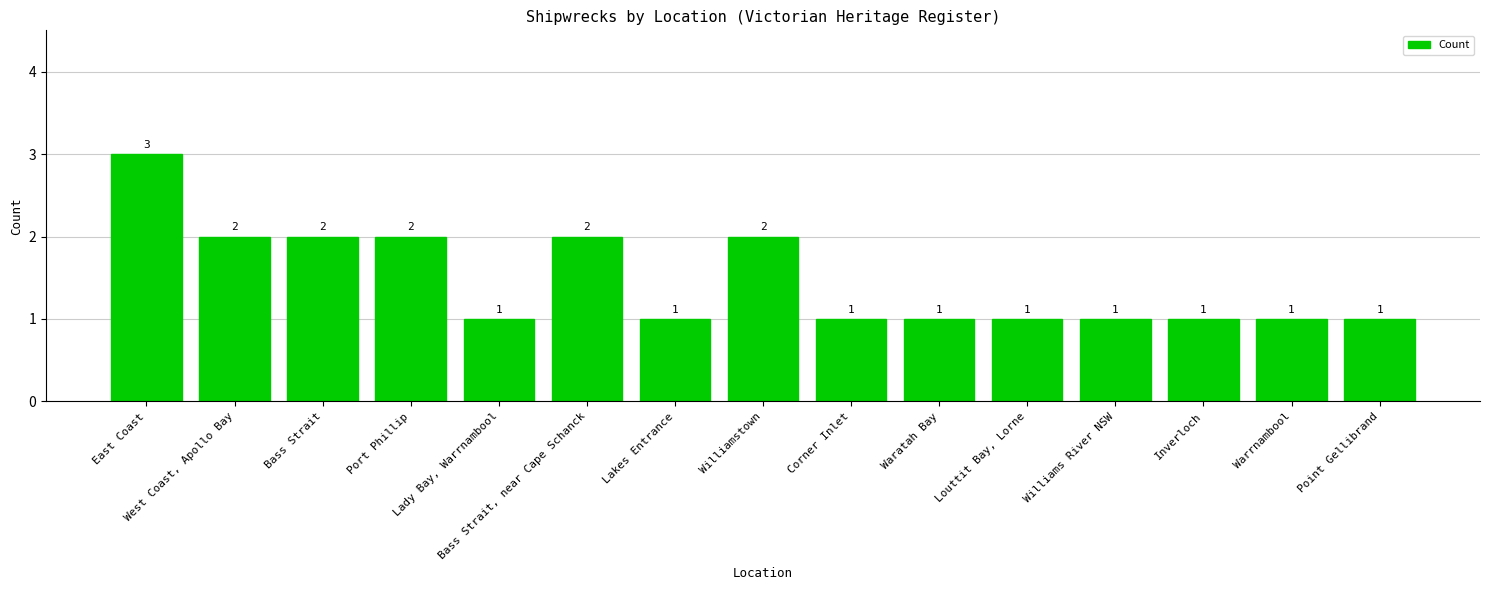

True or false: the data shows 1 at Port Phillip.

False